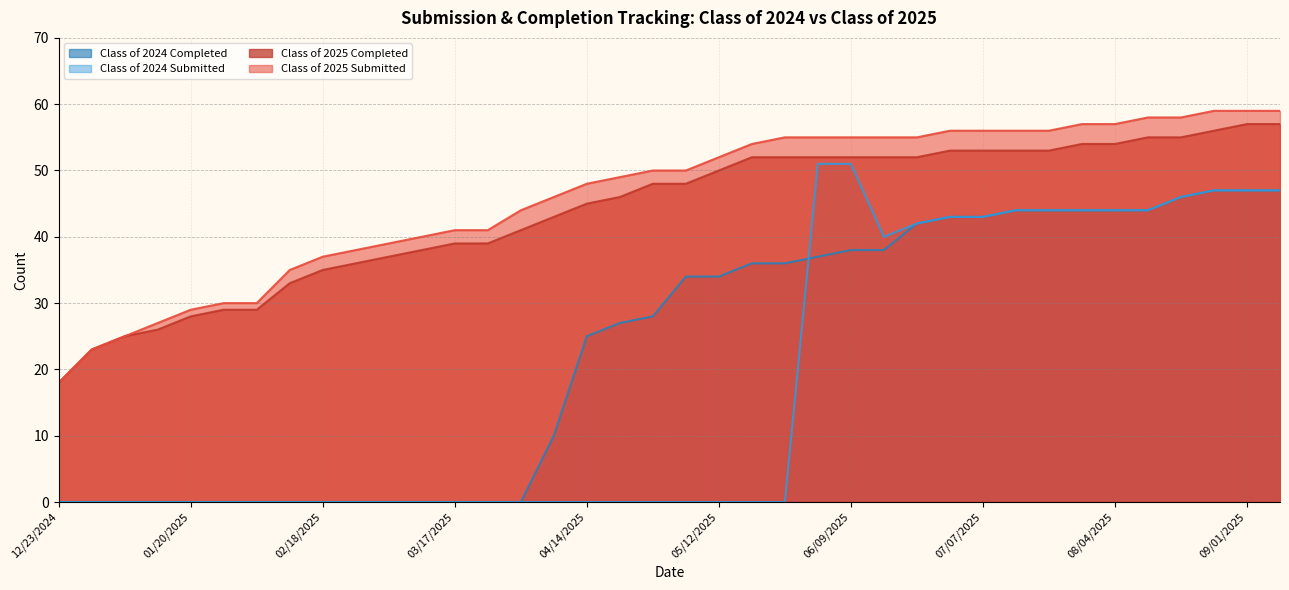

Rank the series by their maximum value, from highest to lowest.

Class of 2025 Submitted, Class of 2025 Completed, Class of 2024 Submitted, Class of 2024 Completed